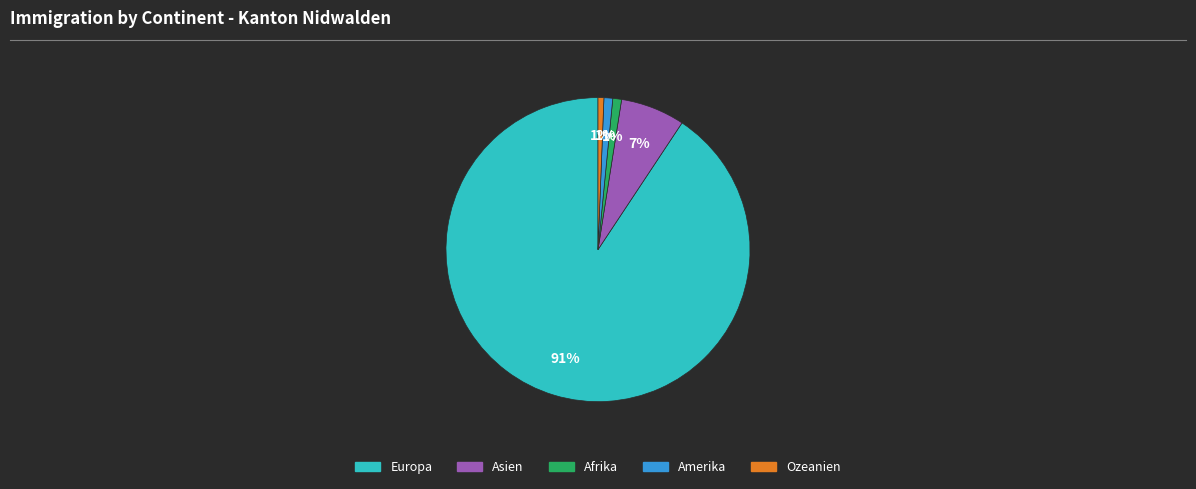

How many slices are in this pie chart?

5